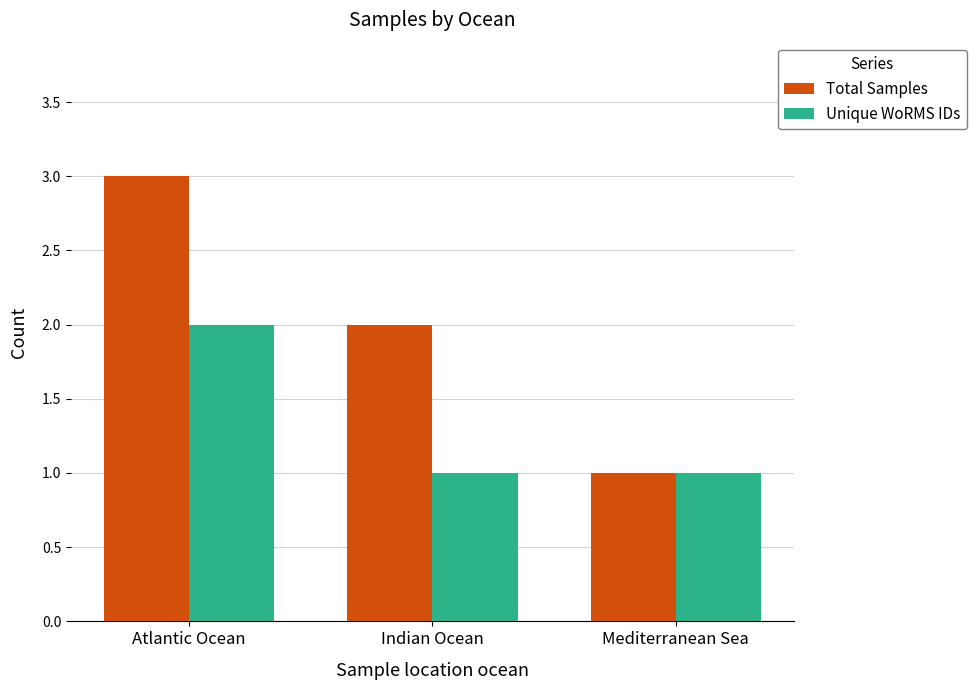

The Total Samples series shows 5 at Atlantic Ocean. True or false?

False